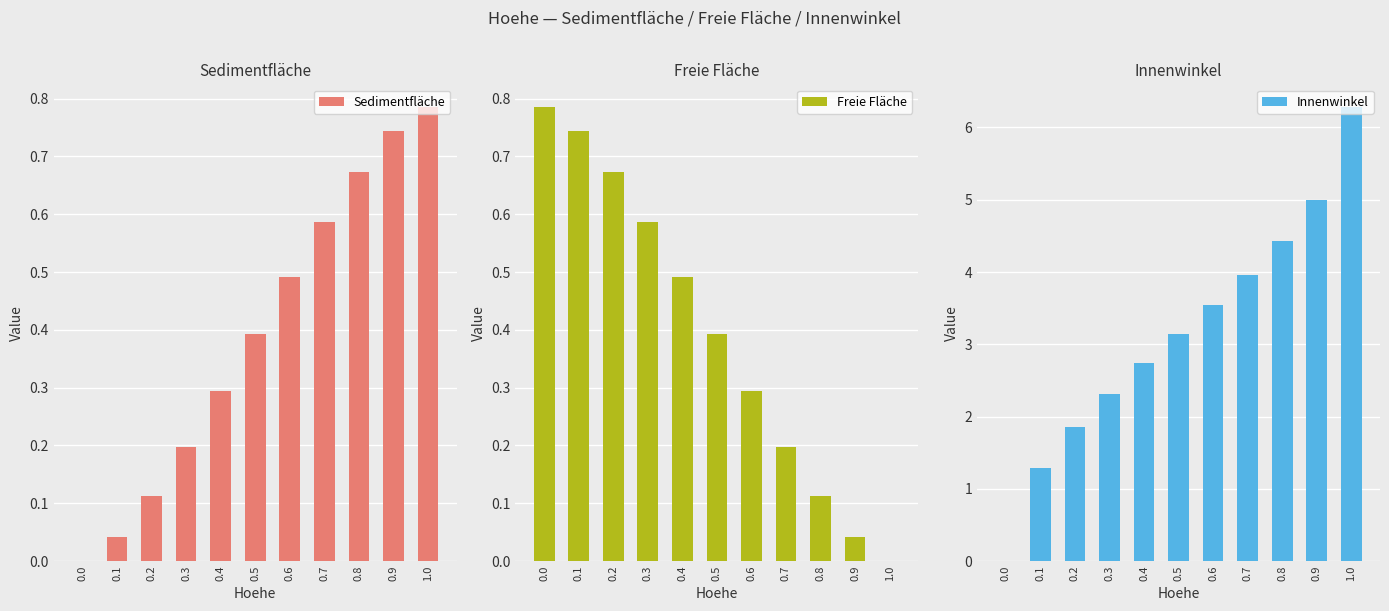

What is the label of the 2nd bar from the left?

0.1